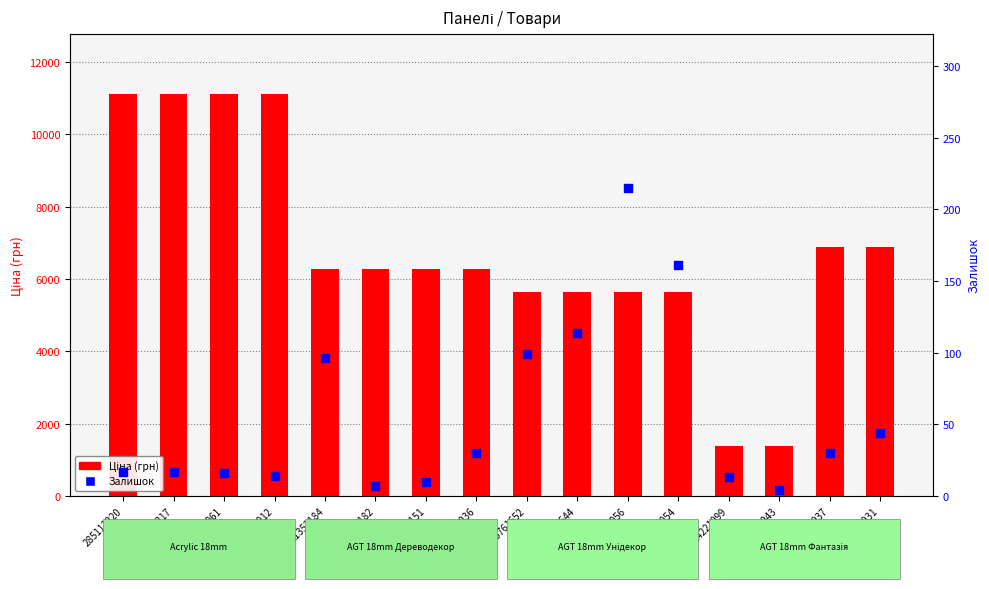

What is the total value across all series at 285112217?

11130.6